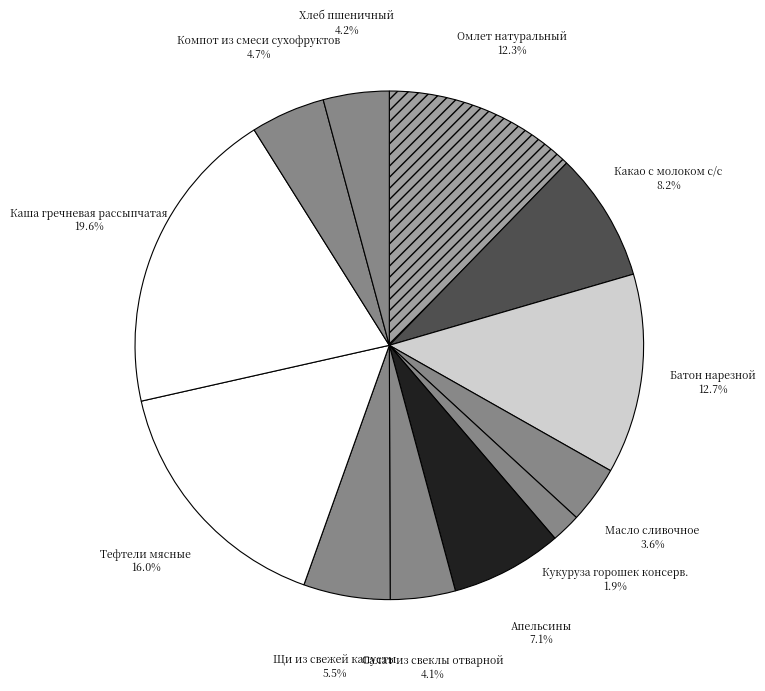

Between Салат из свеклы отварной and Батон нарезной, which is larger?

Батон нарезной